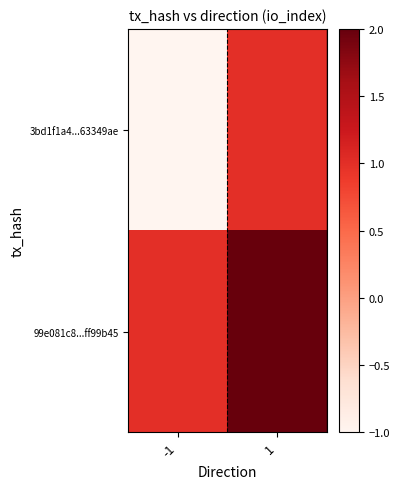

What is the minimum value shown in the chart?

-1